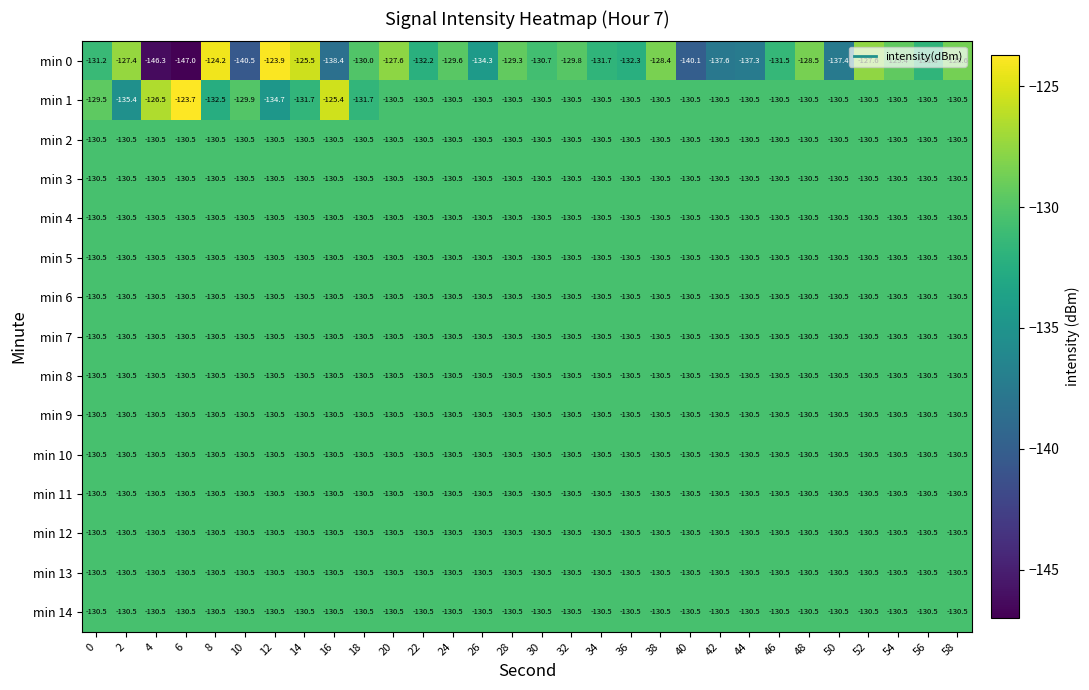

How many distinct data groups are displayed?

15